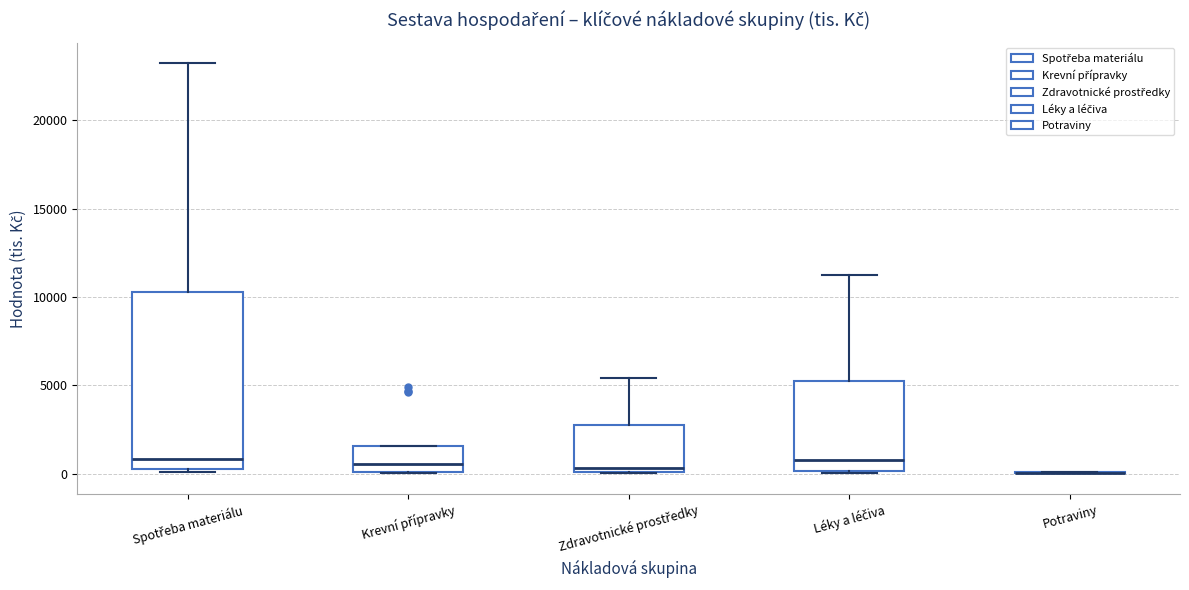

Which box is the tallest, from its lower edge to its upper edge?

Spotřeba materiálu